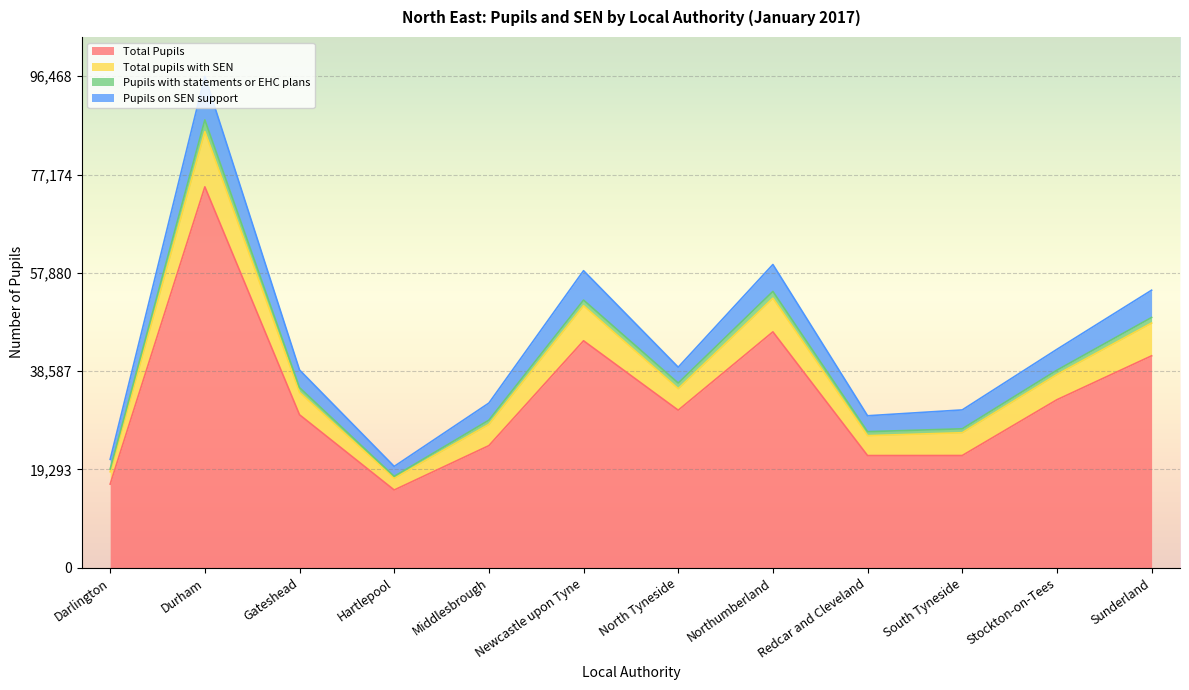

True or false: Total pupils with SEN and Total Pupils intersect in this chart.

False